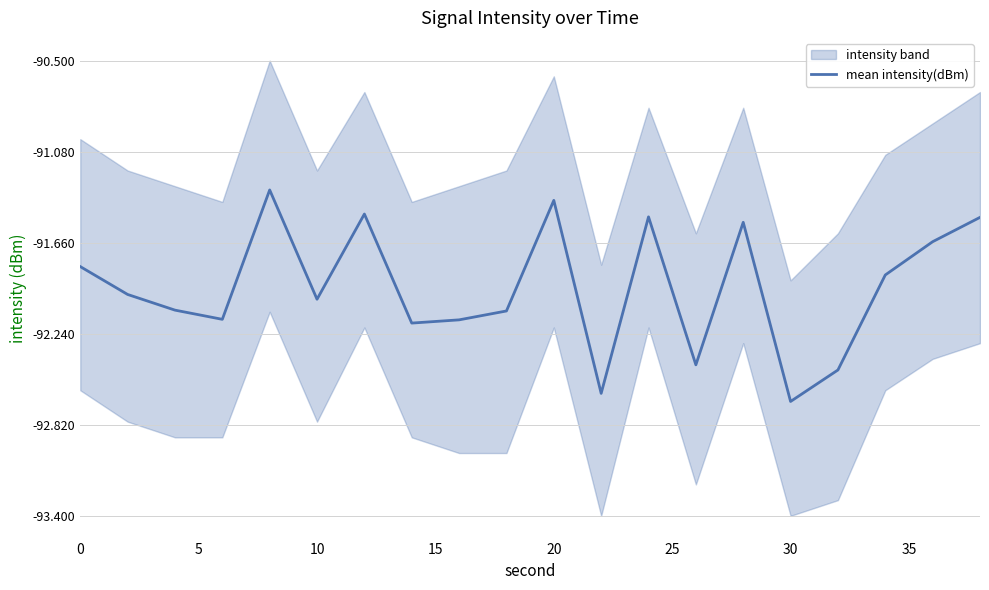

True or false: the data has more than 1 interior local peaks.

True